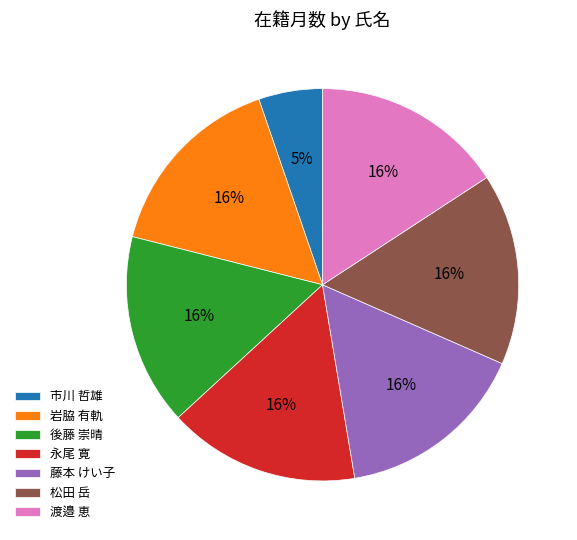

To the nearest percent, what percentage of the pie is 松田 岳?

16%